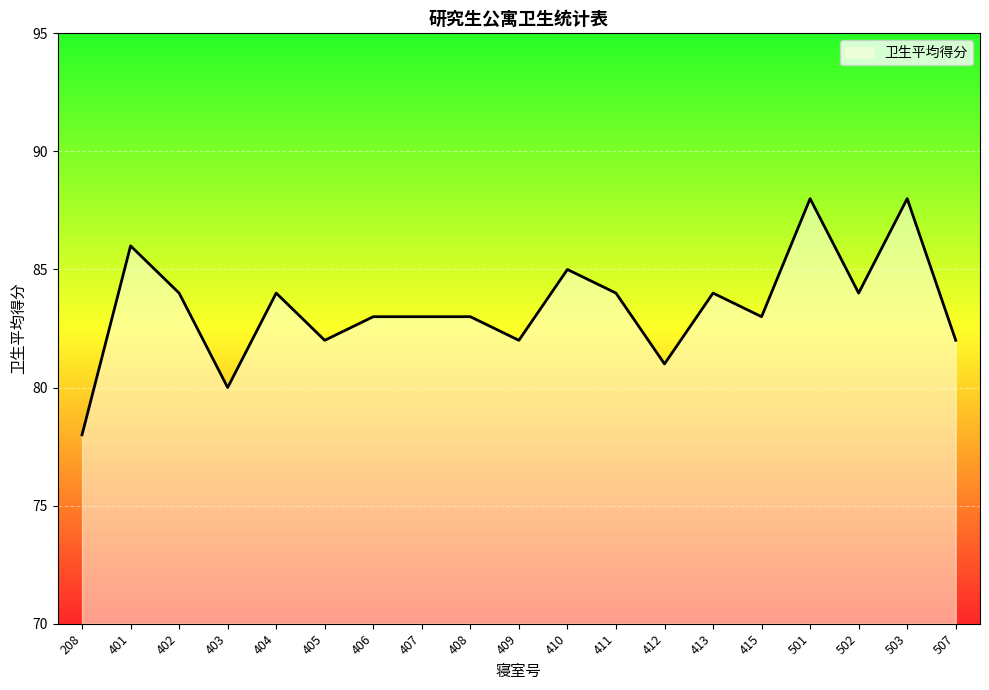

Is it true that the value at 407 is 120?

False